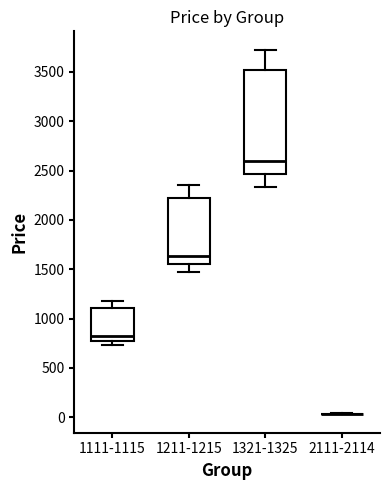

Reading left to right, transcribe this box plot: for each box, give where its median line is, the range the box spans, and where its two whiskers end, as read against the y-axis. The values are not printed on the chart, so give them approximately, as read against the axis.

1111-1115: median 800 (just above the box's lower edge), box 800 to 1100, whiskers 750 to 1200
1211-1215: median 1650, box 1550 to 2200, whiskers 1450 to 2350
1321-1325: median 2600, box 2450 to 3500, whiskers 2350 to 3750
2111-2114: box collapsed to a line at 50, whiskers 50 to 50